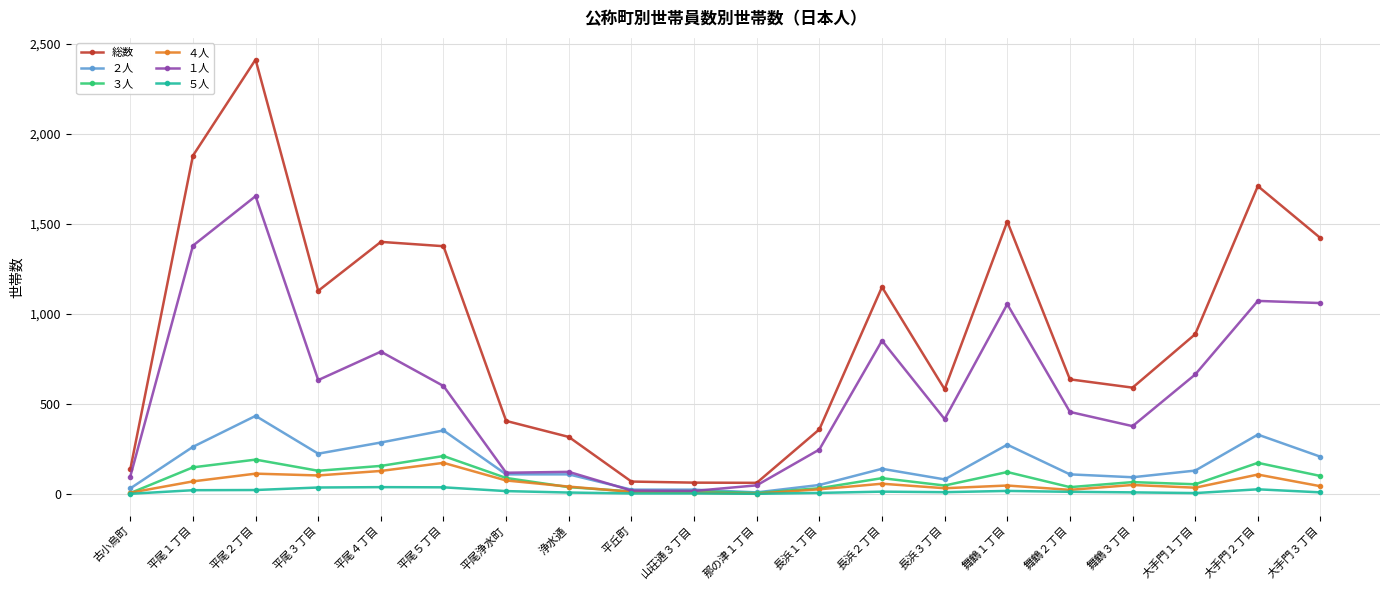

True or false: 総数 has more than 0 points higher than both neighbors.

True